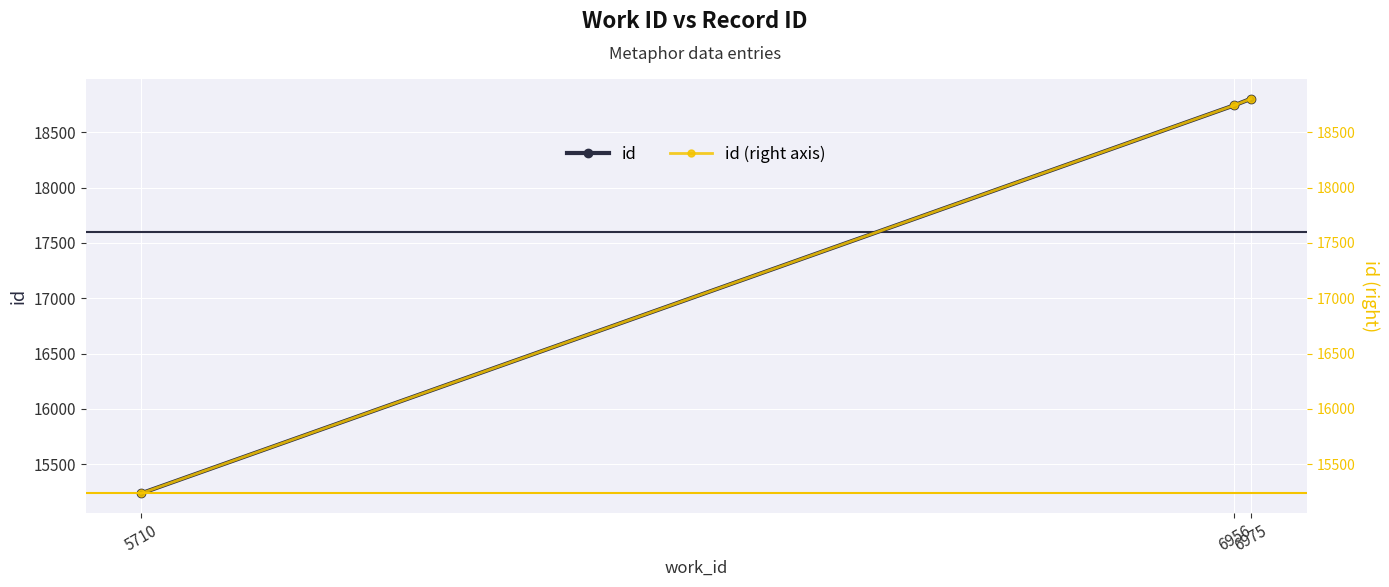

What is the lowest value of the id series?

15238